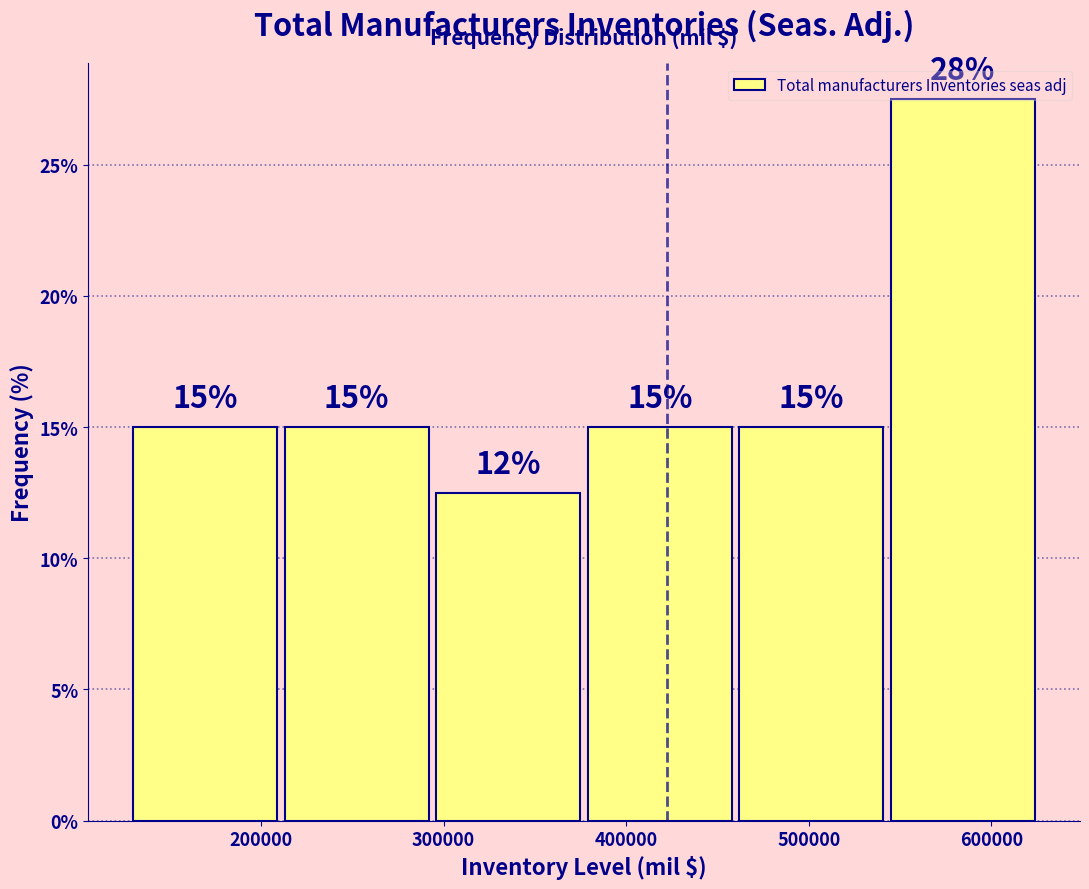

Over which range of the x-axis is the bar tallest?

540000 to 630000